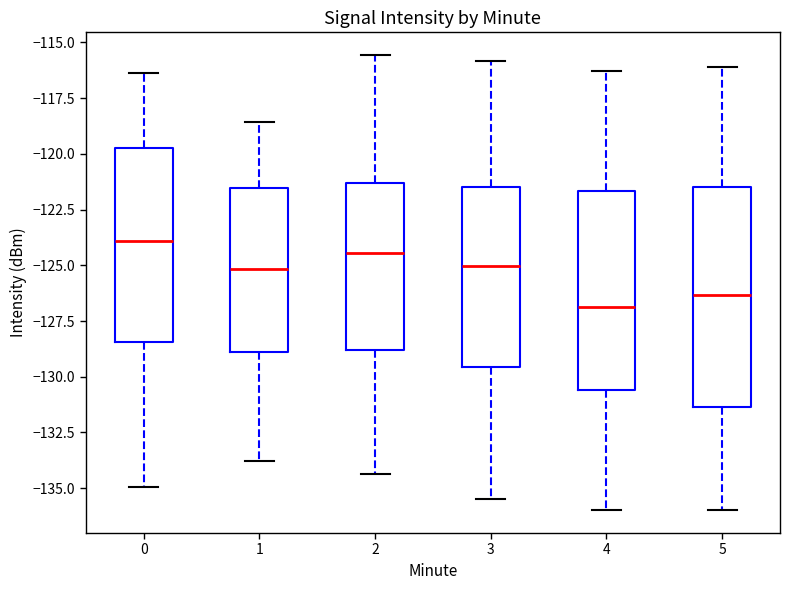

Reading left to right, read every box against the y-axis: the position of its median line, the range the box covers, and the ends of its whiskers. The values are not printed on the chart, so give them approximately, as read against the axis.

0: median -124.0, box -128.5 to -119.5, whiskers -135.0 to -116.5
1: median -125.0, box -129.0 to -121.5, whiskers -134.0 to -118.5
2: median -124.5, box -129.0 to -121.5, whiskers -134.5 to -115.5
3: median -125.0, box -129.5 to -121.5, whiskers -135.5 to -116.0
4: median -127.0, box -130.5 to -121.5, whiskers -136.0 to -116.5
5: median -126.5, box -131.5 to -121.5, whiskers -136.0 to -116.0